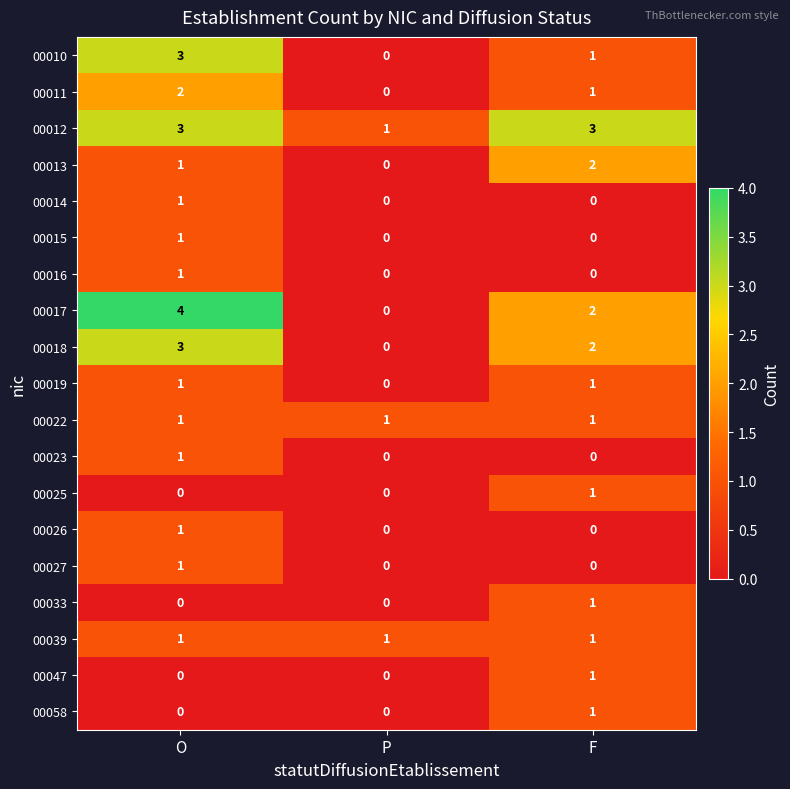

What is the greatest value displayed?

4